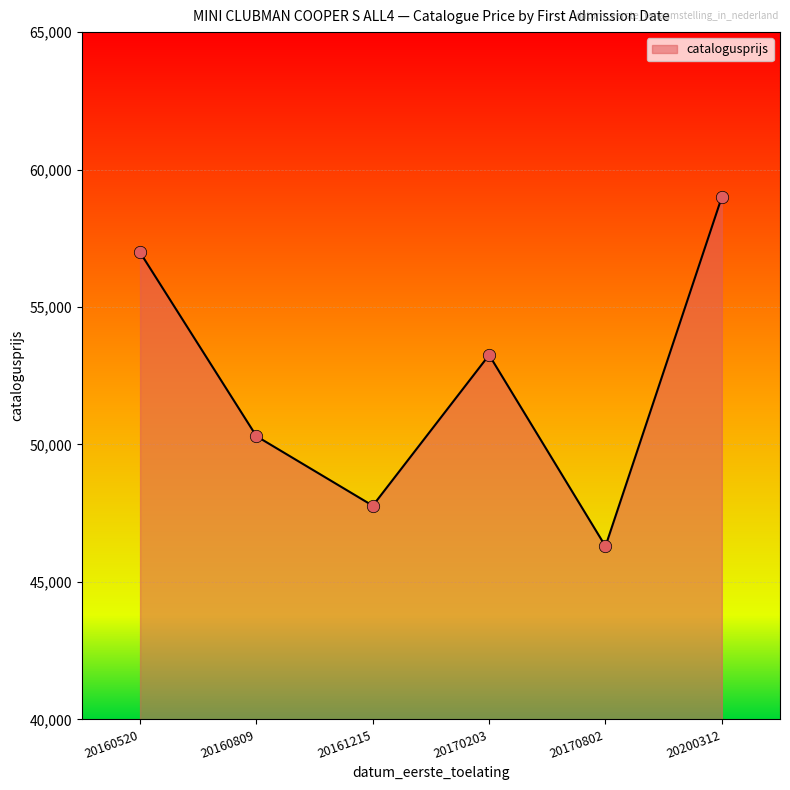

Which has a higher value, 20170802 or 20170203?

20170203